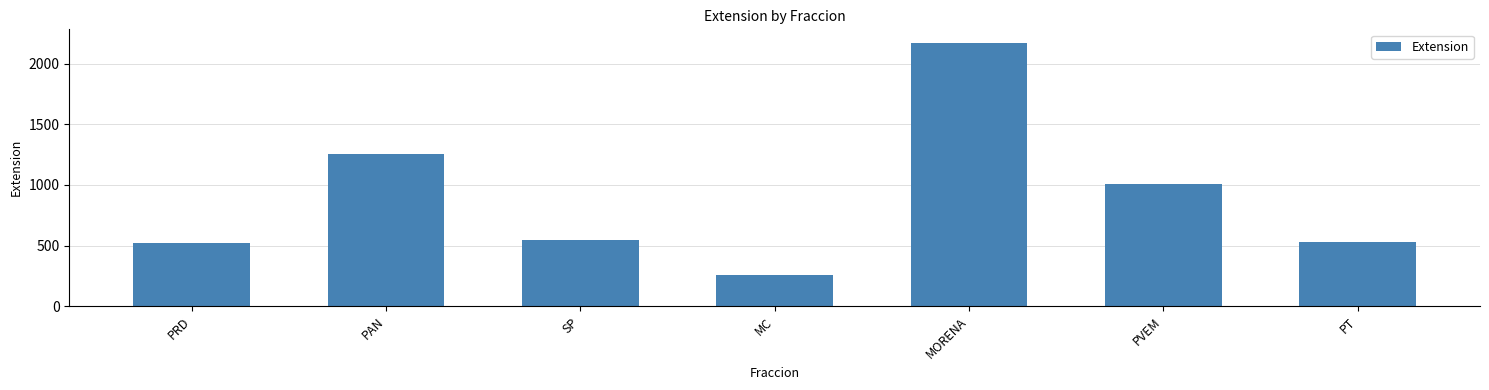

What is the sum of all values?

6294